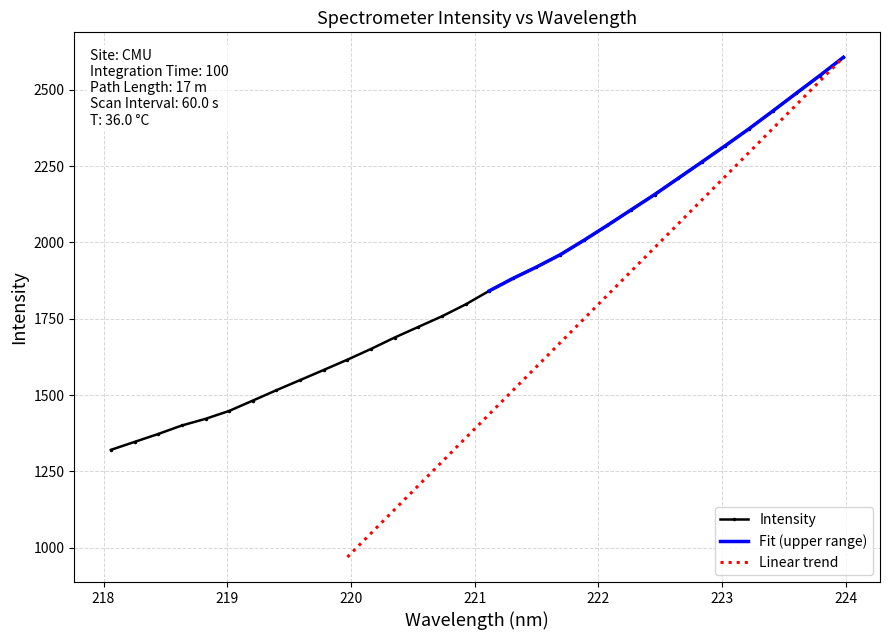

What is the average value?

1869.7